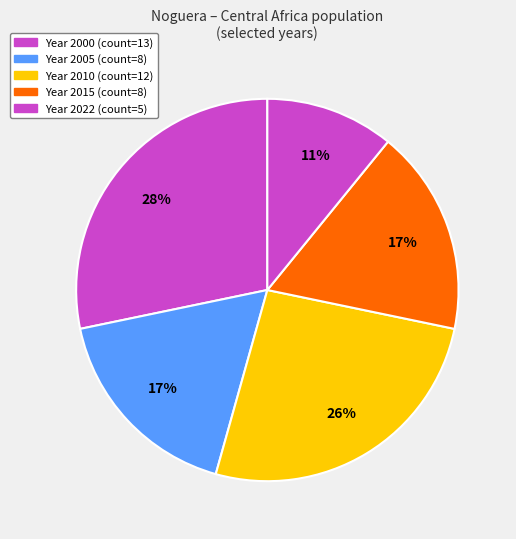

How many segments does this pie chart have?

5